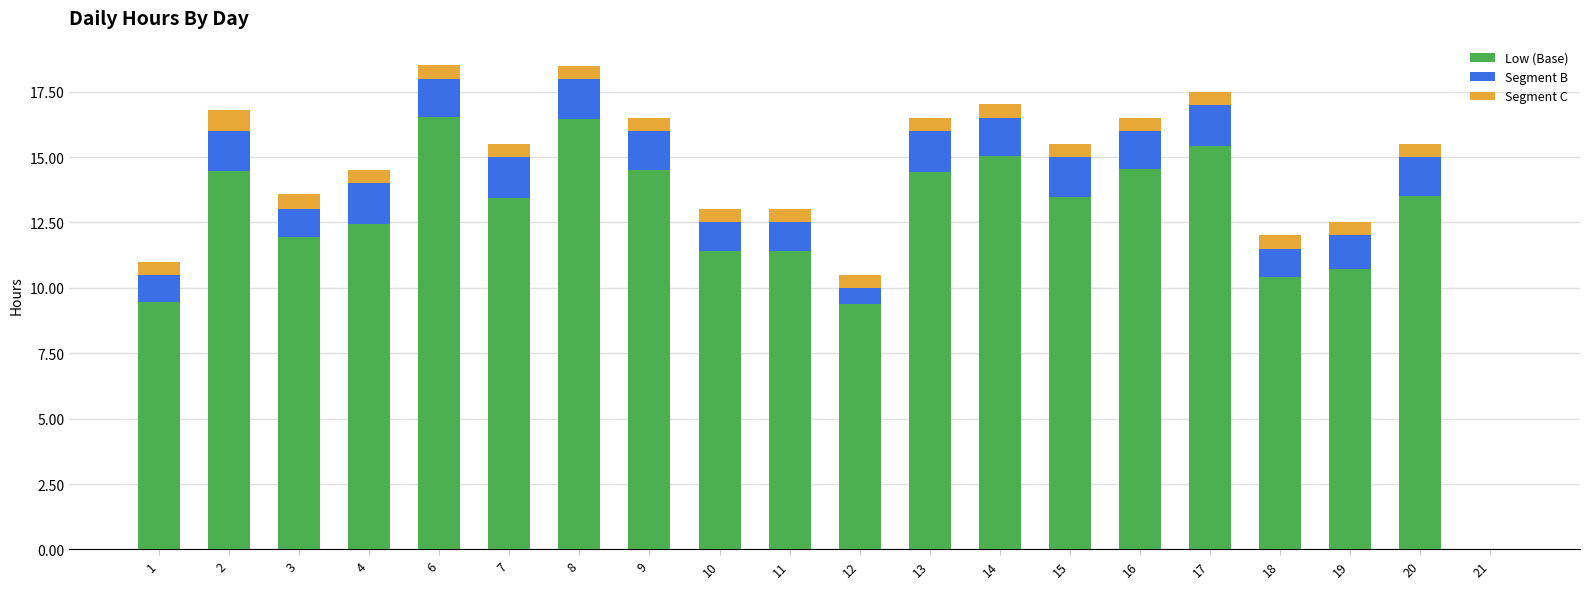

What is the highest value of the Low (Base) series?

16.5